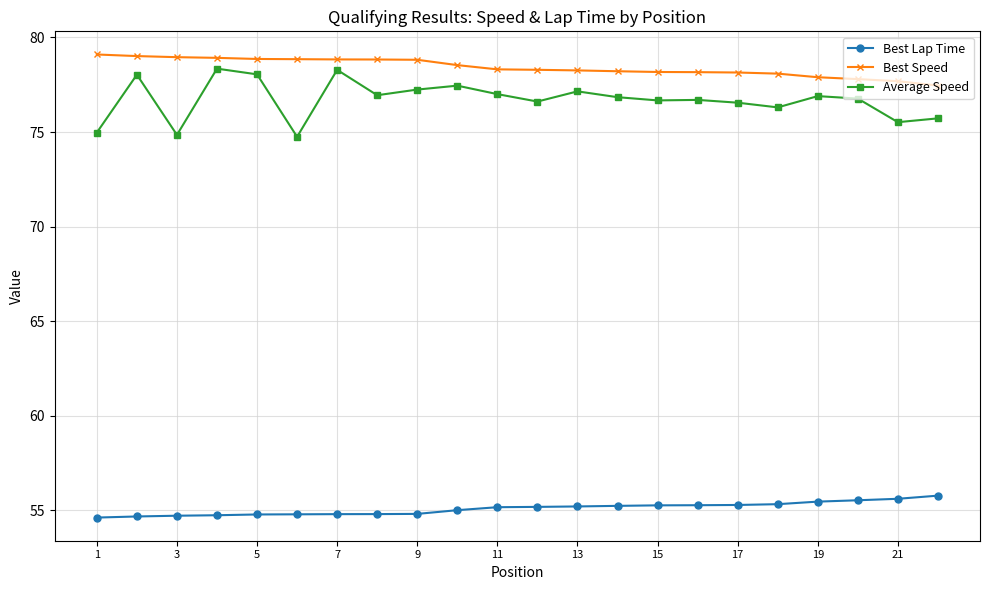

Which series has the largest total across all categories?

Best Speed